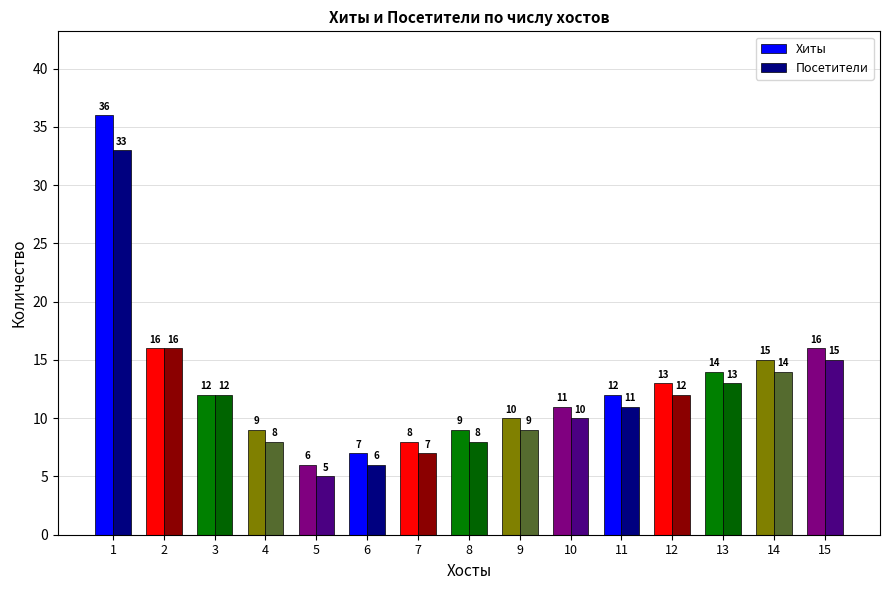

What is the minimum value shown in the chart?

5